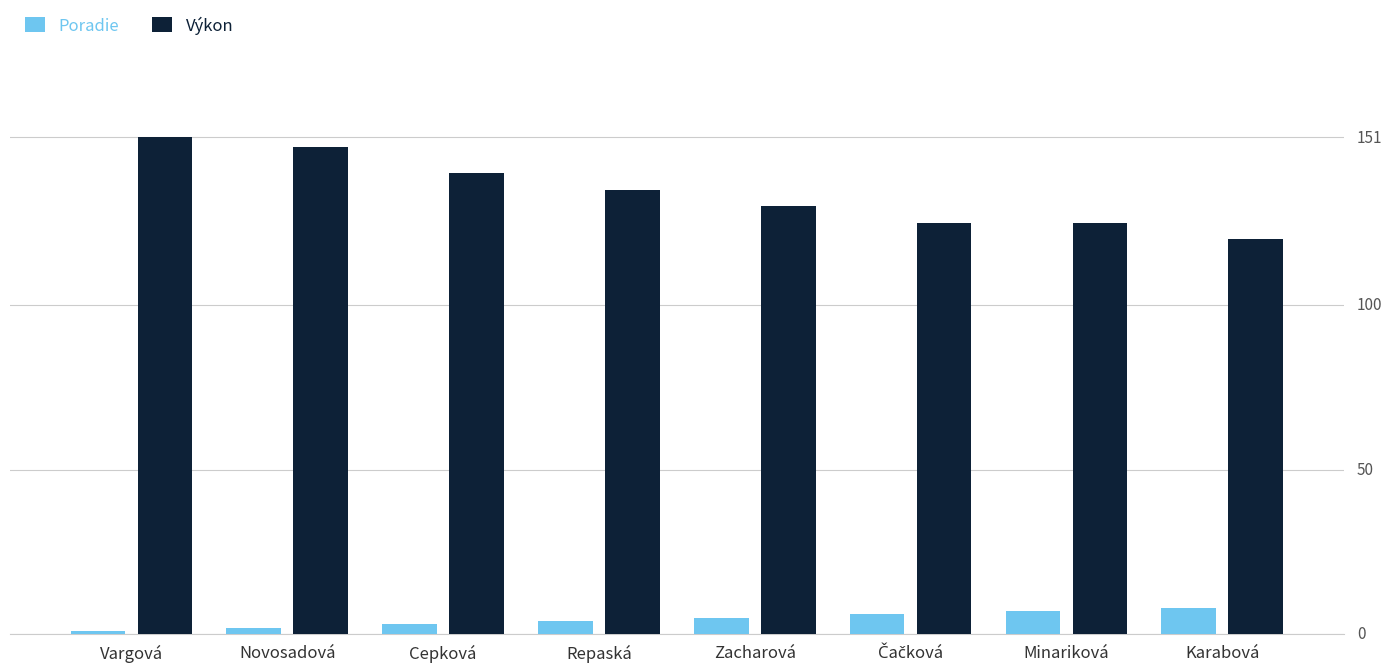

Is the value of Výkon at Vargová greater than the value of Poradie at Karabová?

Yes